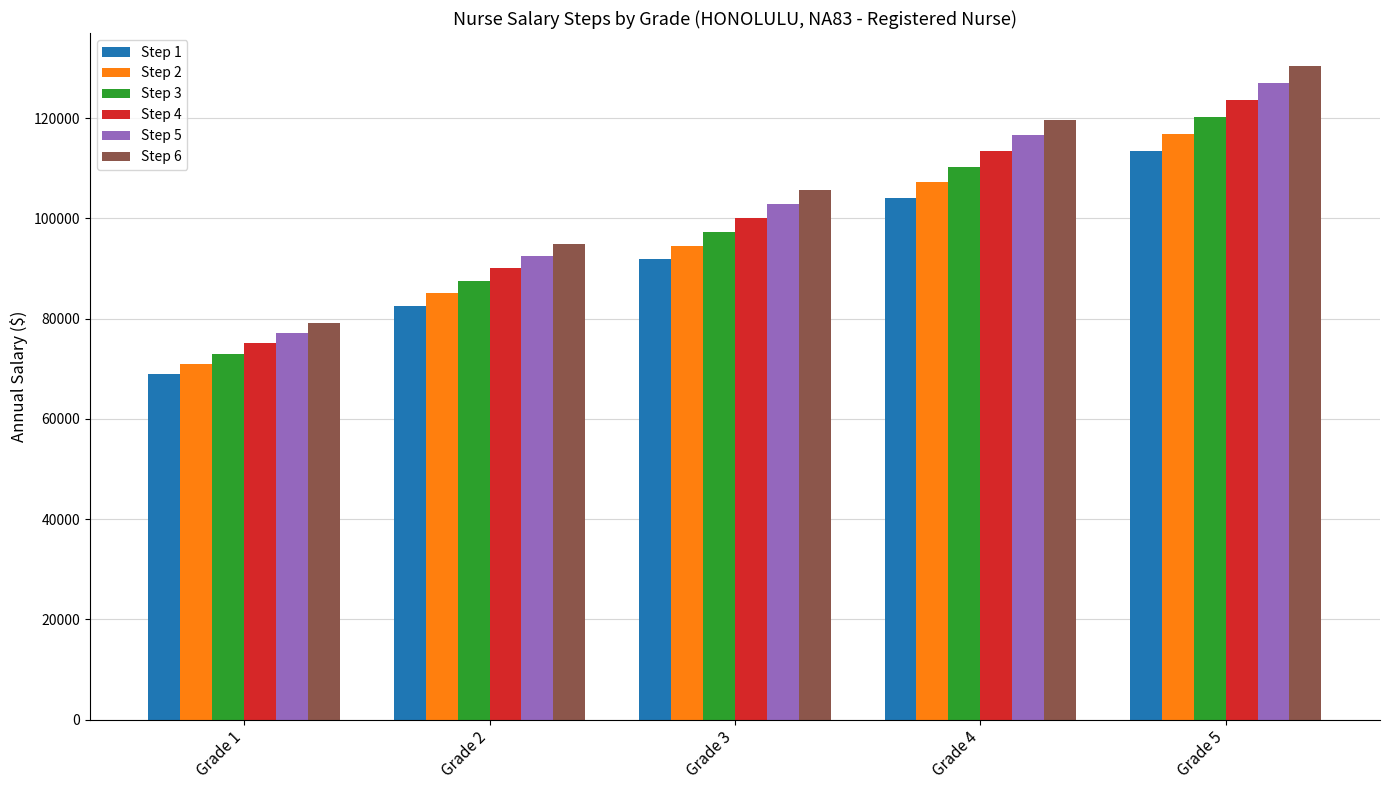

What are all the series names shown in the legend?

Step 1, Step 2, Step 3, Step 4, Step 5, Step 6